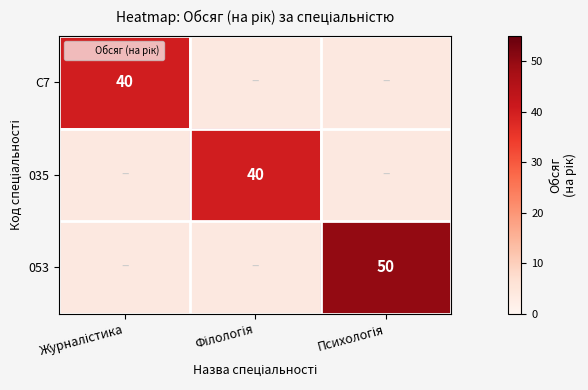

What is the difference between the C7 values at Журналістика and Філологія?

40